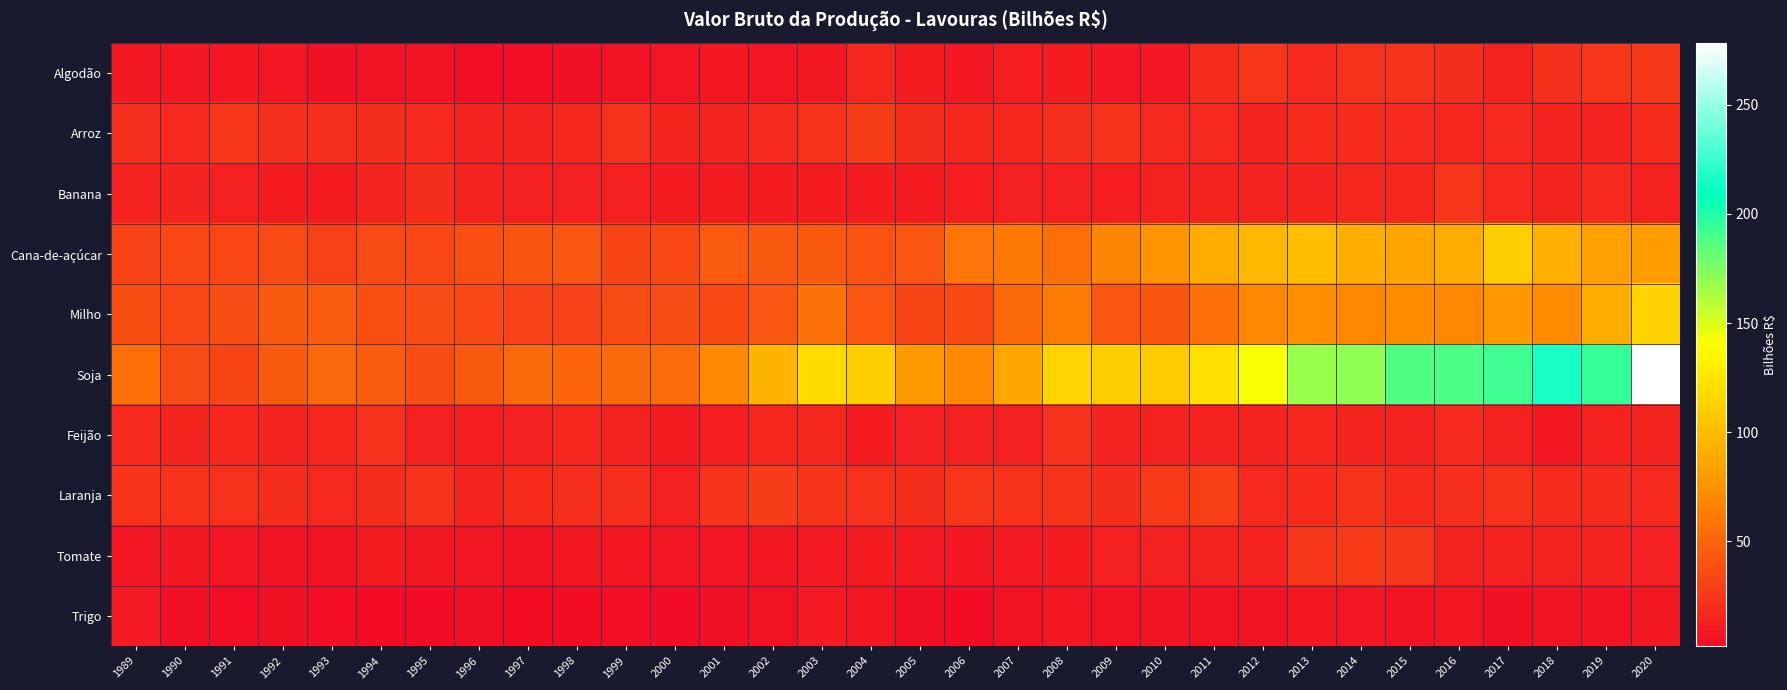

Reading left to right, what are all the values shown in this chart?

Algodão: 1989=9.1	1990=7.6	1991=8.5	1992=7.5	1993=4.5	1994=5.8	1995=5.5	1996=3.8	1997=3.5	1998=4.3	1999=5.5	2000=7.3	2001=8.3	2002=6.9	2003=9.0	2004=16.1	2005=11.6	2006=8.6	2007=11.8	2008=11.1	2009=7.7	2010=7.4	2011=19.4	2012=24.1	2013=17.1	2014=22.1	2015=22.6	2016=20.5	2017=14.1	2018=20.9	2019=24.1	2020=26.0
Arroz: 1989=21.1	1990=17.1	1991=25.1	1992=21.2	1993=21.4	1994=20.4	1995=17.8	1996=14.5	1997=14.4	1998=16.0	1999=21.6	2000=15.8	2001=15.5	2002=18.5	2003=22.4	2004=28.5	2005=20.8	2006=16.4	2007=16.5	2008=21.2	2009=22.7	2010=17.6	2011=17.2	2012=15.5	2013=18.8	2014=19.3	2015=18.0	2016=16.4	2017=18.0	2018=15.0	2019=14.1	2020=19.5
Banana: 1989=13.9	1990=15.3	1991=13.2	1992=10.6	1993=10.6	1994=15.5	1995=20.6	1996=14.1	1997=12.3	1998=12.3	1999=13.1	2000=11.4	2001=11.1	2002=10.9	2003=11.3	2004=11.2	2005=11.4	2006=11.8	2007=12.5	2008=12.6	2009=12.1	2010=13.6	2011=14.8	2012=13.9	2013=15.9	2014=16.8	2015=16.4	2016=24.2	2017=17.7	2018=15.4	2019=17.7	2020=13.7
Cana-de-açúcar: 1989=31.2	1990=33.4	1991=33.5	1992=35.8	1993=30.3	1994=35.9	1995=34.1	1996=38.9	1997=41.5	1998=42.2	1999=32.6	2000=34.7	2001=44.9	2002=43.4	2003=44.1	2004=40.0	2005=42.8	2006=58.8	2007=60.9	2008=55.1	2009=67.4	2010=75.7	2011=91.0	2012=97.5	2013=101.5	2014=91.1	2015=86.2	2016=90.6	2017=110.9	2018=92.3	2019=83.4	2020=80.8
Milho: 1989=37.9	1990=33.9	1991=37.1	1992=44.2	1993=45.3	1994=39.1	1995=36.7	1996=34.6	1997=30.9	1998=30.6	1999=35.5	2000=37.1	2001=35.2	2002=42.7	2003=56.7	2004=42.8	2005=32.4	2006=35.2	2007=52.1	2008=62.7	2009=42.4	2010=41.4	2011=55.3	2012=68.4	2013=71.7	2014=68.0	2015=71.4	2016=67.9	2017=78.0	2018=71.4	2019=90.0	2020=113.6
Soja: 1989=55.6	1990=35.5	1991=32.6	1992=44.5	1993=51.4	1994=45.6	1995=37.3	1996=43.4	1997=53.1	1998=50.9	1999=52.9	2000=53.5	2001=69.3	2002=96.1	2003=118.6	2004=110.9	2005=79.2	2006=69.2	2007=87.8	2008=114.6	2009=111.2	2010=108.9	2011=121.6	2012=142.0	2013=168.1	2014=170.2	2015=187.2	2016=188.4	2017=192.4	2018=215.6	2019=194.9	2020=278.4
Feijão: 1989=18.1	1990=15.1	1991=16.4	1992=15.7	1993=16.4	1994=22.4	1995=13.2	1996=12.1	1997=12.6	1998=16.5	1999=13.8	2000=10.7	2001=12.1	2002=16.0	2003=16.6	2004=11.6	2005=12.6	2006=12.9	2007=12.4	2008=22.2	2009=15.1	2010=13.6	2011=13.4	2012=15.7	2013=16.5	2014=14.9	2015=14.3	2016=18.4	2017=13.5	2018=8.7	2019=13.7	2020=15.2
Laranja: 1989=22.8	1990=23.4	1991=21.5	1992=20.4	1993=17.4	1994=20.8	1995=22.8	1996=15.7	1997=19.4	1998=21.1	1999=20.9	2000=13.2	2001=23.8	2002=28.7	2003=24.0	2004=21.5	2005=20.5	2006=24.4	2007=23.0	2008=23.7	2009=20.8	2010=27.0	2011=30.0	2012=17.8	2013=19.2	2014=23.2	2015=19.6	2016=20.9	2017=23.2	2018=18.9	2019=18.9	2020=17.1
Tomate: 1989=7.7	1990=9.4	1991=7.6	1992=5.9	1993=6.5	1994=10.7	1995=9.4	1996=7.4	1997=6.5	1998=8.2	1999=8.3	2000=7.5	2001=6.9	2002=8.4	2003=9.9	2004=10.9	2005=10.3	2006=8.9	2007=10.0	2008=11.1	2009=13.2	2010=13.1	2011=14.4	2012=13.5	2013=25.6	2014=26.9	2015=25.0	2016=14.2	2017=13.4	2018=14.2	2019=14.7	2020=12.7
Trigo: 1989=10.1	1990=4.5	1991=4.0	1992=4.8	1993=3.2	1994=2.7	1995=1.9	1996=5.0	1997=2.8	1998=2.5	1999=3.1	2000=2.1	2001=4.4	2002=5.3	2003=10.4	2004=8.1	2005=5.2	2006=2.6	2007=5.4	2008=8.2	2009=5.7	2010=6.4	2011=5.5	2012=6.6	2013=8.8	2014=7.5	2015=6.2	2016=8.1	2017=4.1	2018=6.7	2019=6.4	2020=9.2